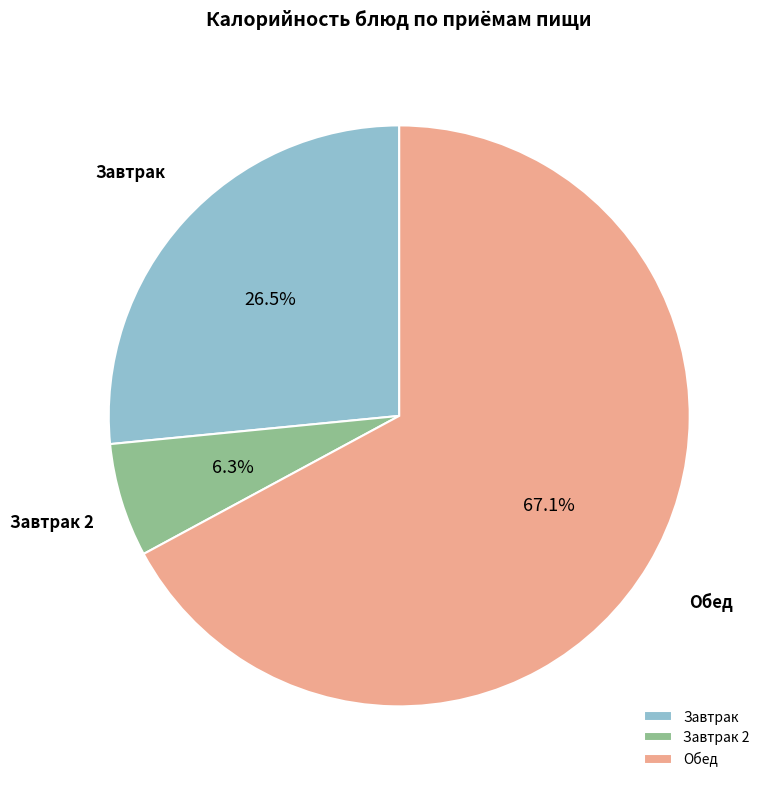

Rank the categories by value from highest to lowest.

Обед, Завтрак, Завтрак 2